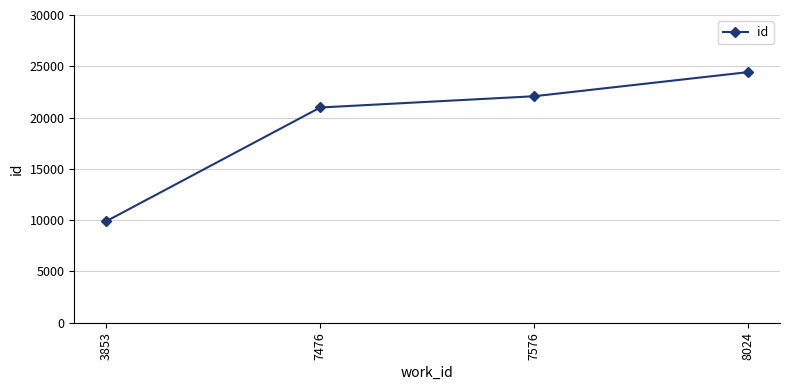

Count the number of categories in the chart.

4